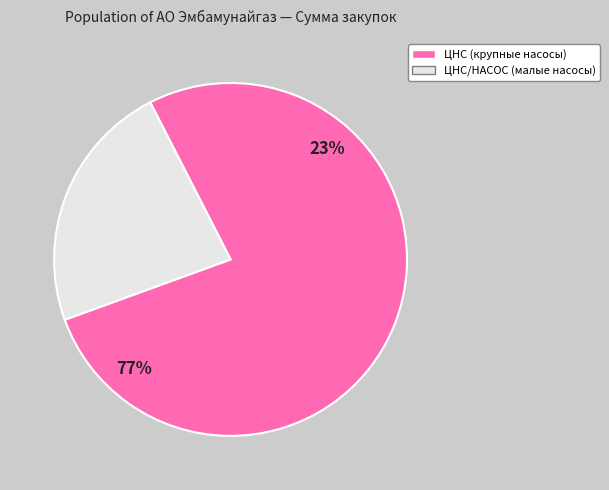

To the nearest percent, what portion does ЦНС 60/66 э/д В180S2 22 квт represent?

2%